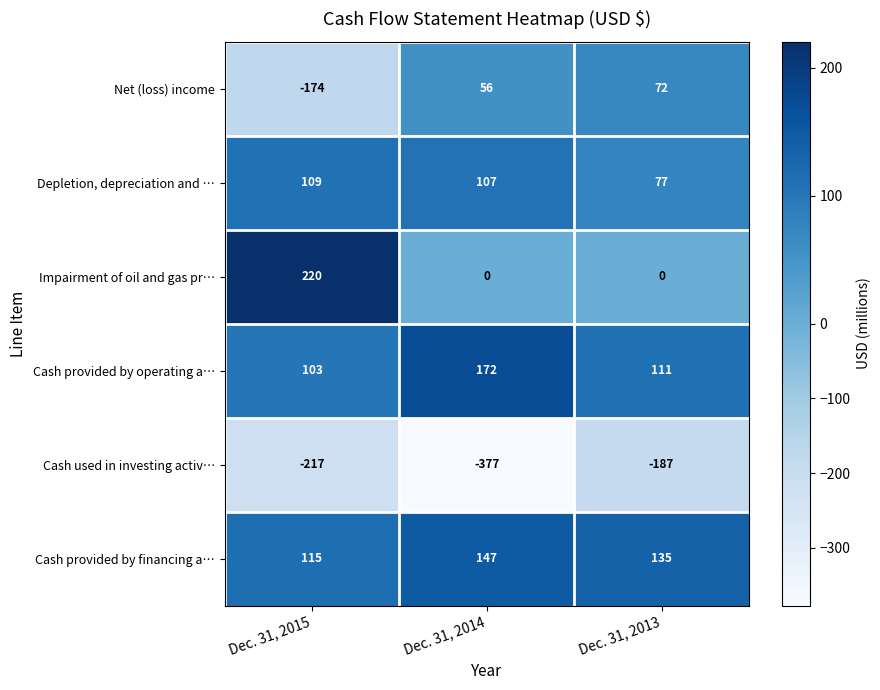

What is the difference between the maximum and minimum values in the Cash used in investing activ… series?

190